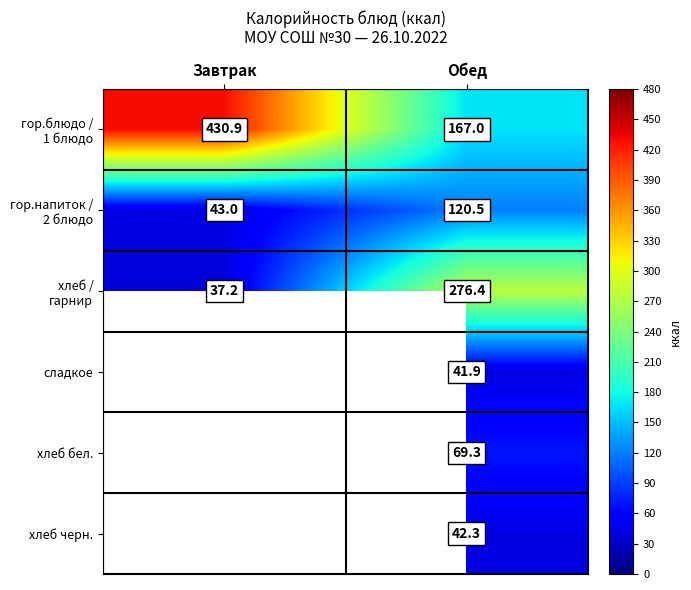

Is it true that хлеб черн. equals 16.7 at Обед?

False